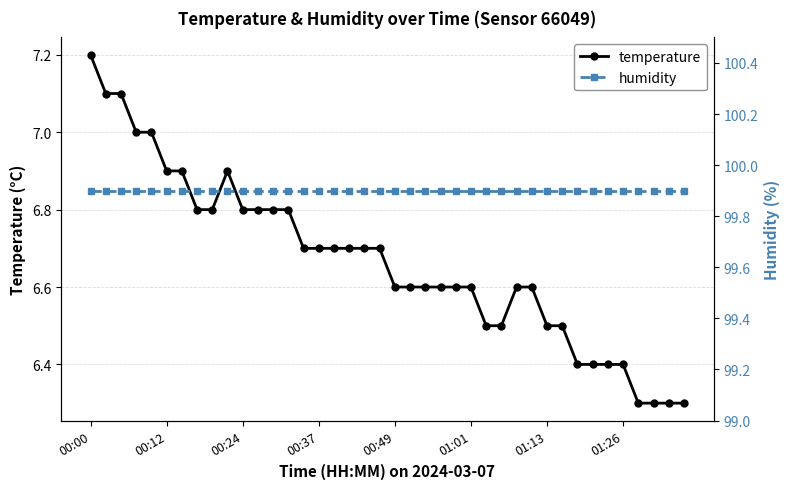

What is the maximum value for temperature?

7.2